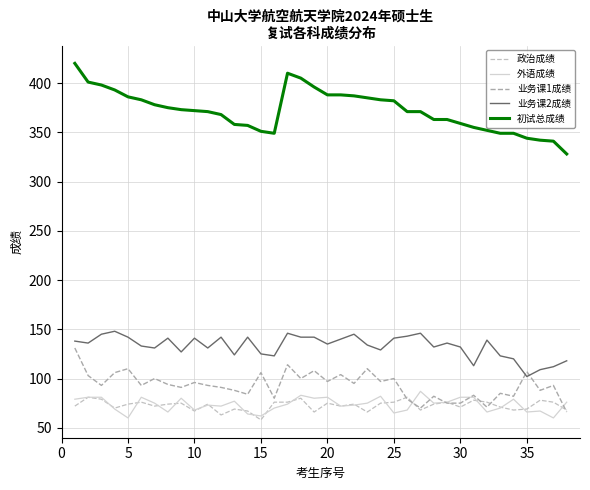

In 业务课1成绩, how many points are higher than both neighbors (excluding endpoints)?

14